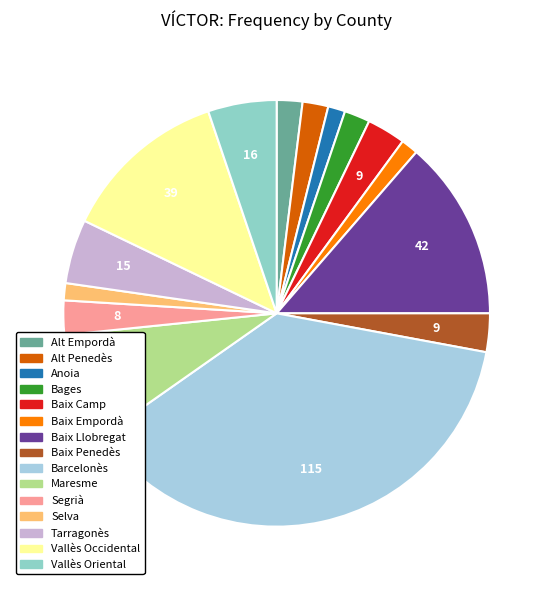

Which slice is the largest?

Barcelonès